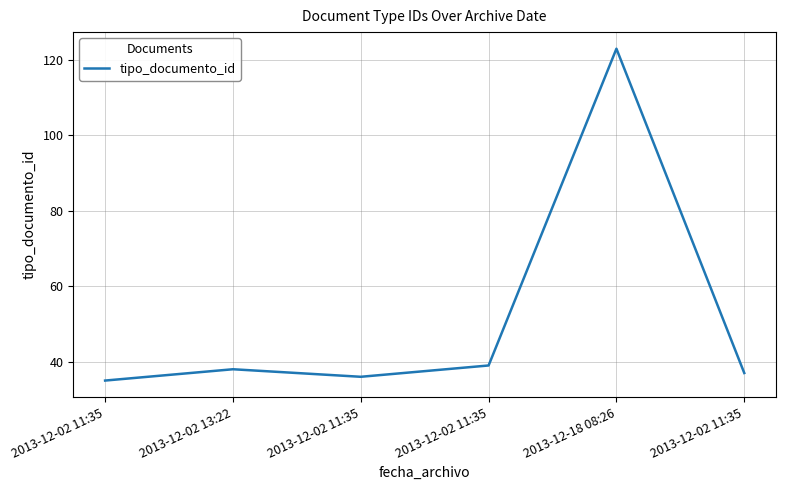

How many lines are shown in the chart?

1